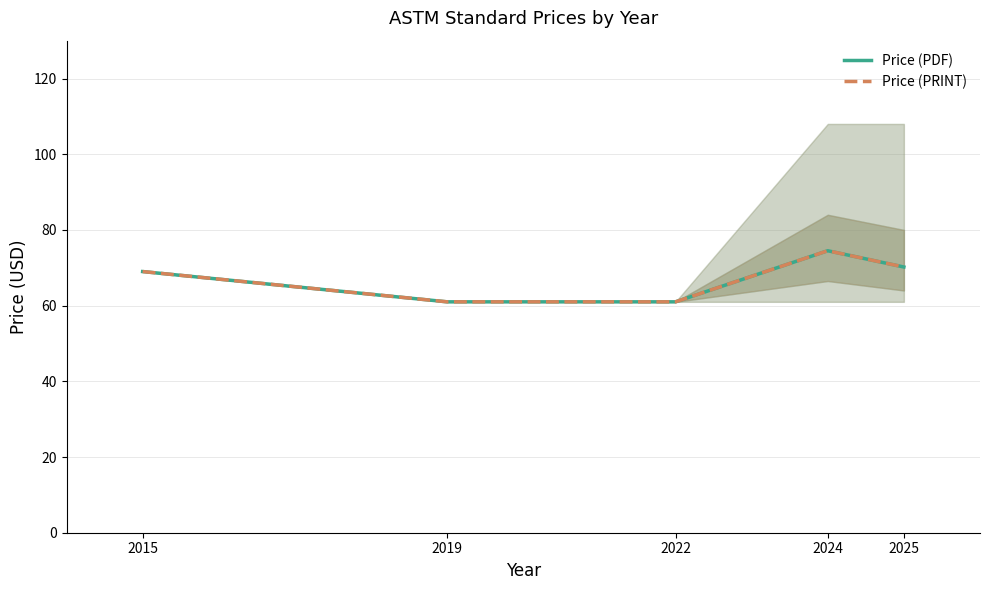

Reading right to left, transcribe all the data shown in this chart.

Price (PDF): 2025=70.2	2024=74.5	2022=61.0	2019=61.0	2015=69.0
Price (PRINT): 2025=70.2	2024=74.5	2022=61.0	2019=61.0	2015=69.0